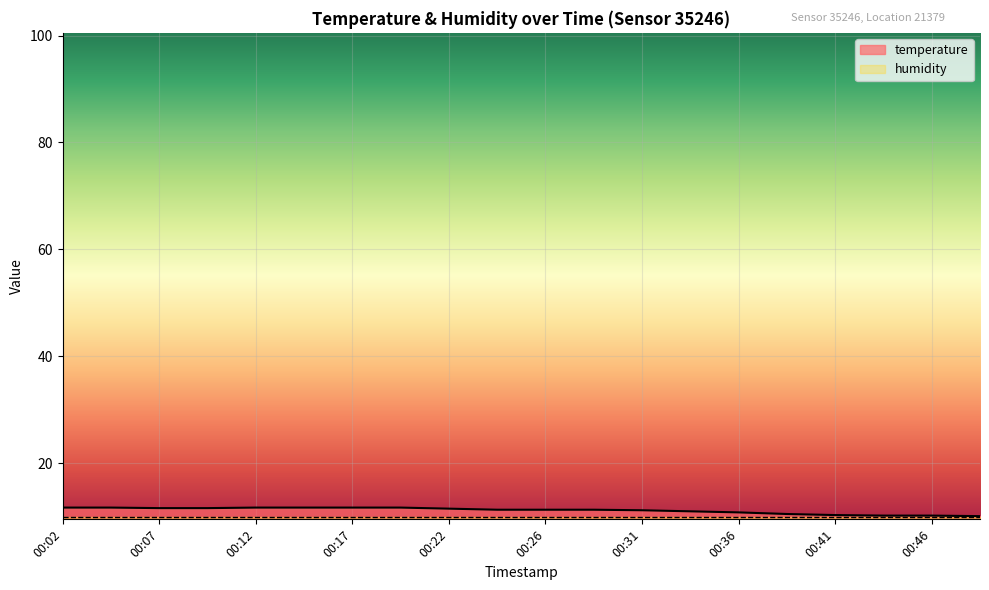

How many lines are shown in the chart?

2